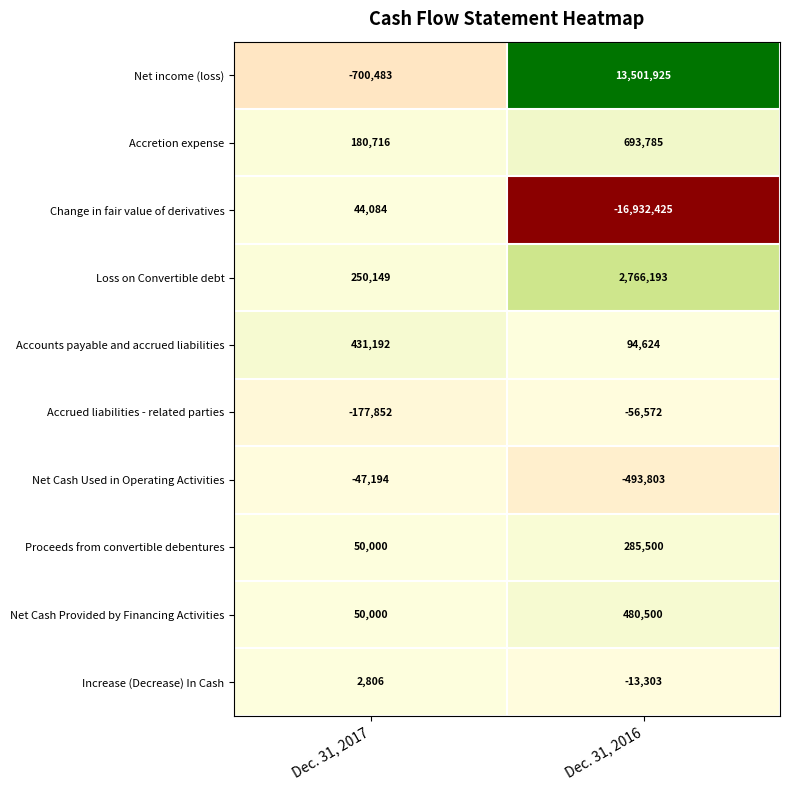

What is the difference between the maximum and minimum values in the Accounts payable and accrued liabilities series?

336568